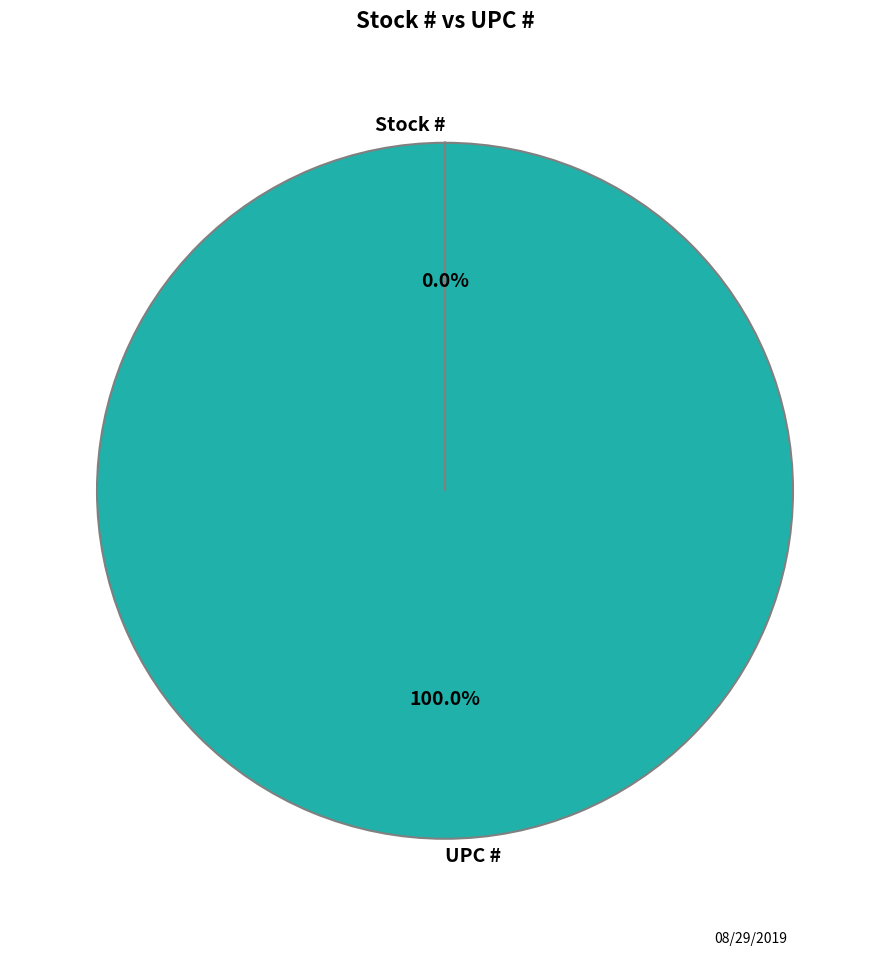

What is the largest slice in the pie chart?

UPC #